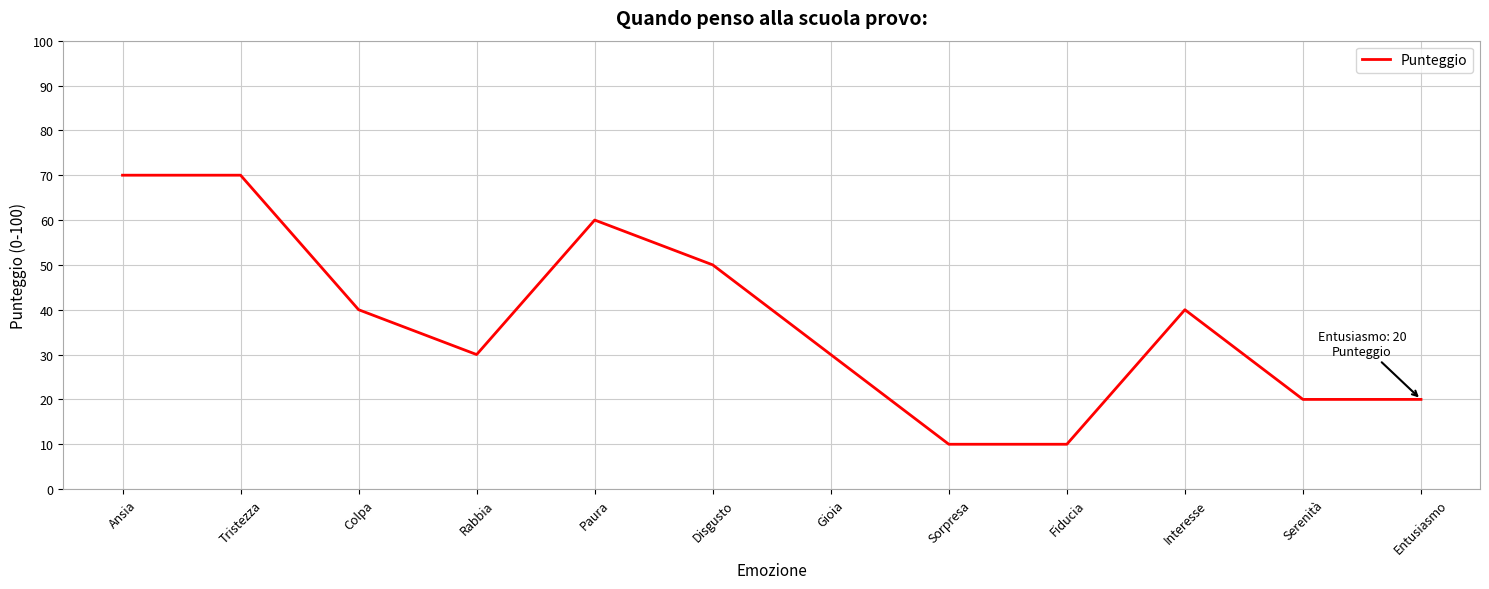

What is the difference between the maximum and minimum values?

60